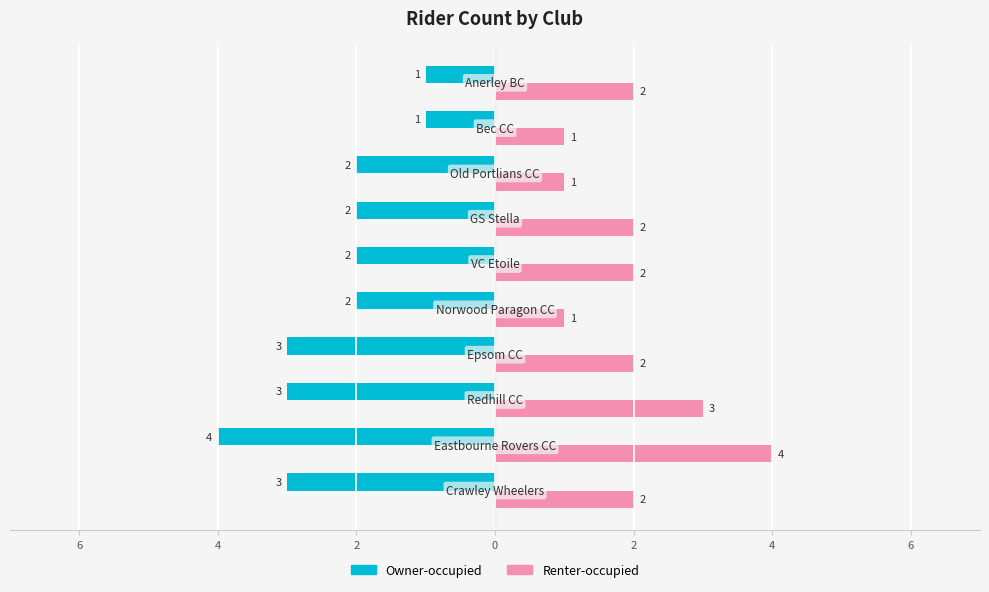

What is the difference between the maximum and minimum values in the Owner-occupied series?

3